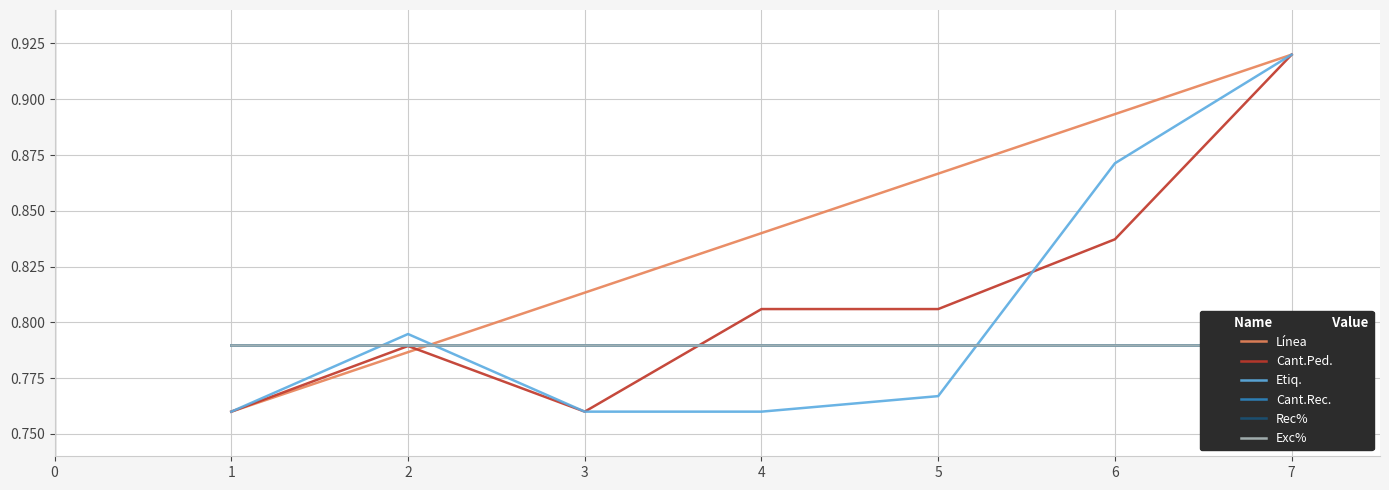

Reading left to right, transcribe all the data shown in this chart.

Línea: 0.8	0.8	0.8	0.8	0.9	0.9	0.9
Cant.Ped.: 0.8	0.8	0.8	0.8	0.8	0.8	0.9
Etiq.: 0.8	0.8	0.8	0.8	0.8	0.9	0.9
Cant.Rec.: 0.8	0.8	0.8	0.8	0.8	0.8	0.8
Rec%: 0.8	0.8	0.8	0.8	0.8	0.8	0.8
Exc%: 0.8	0.8	0.8	0.8	0.8	0.8	0.8